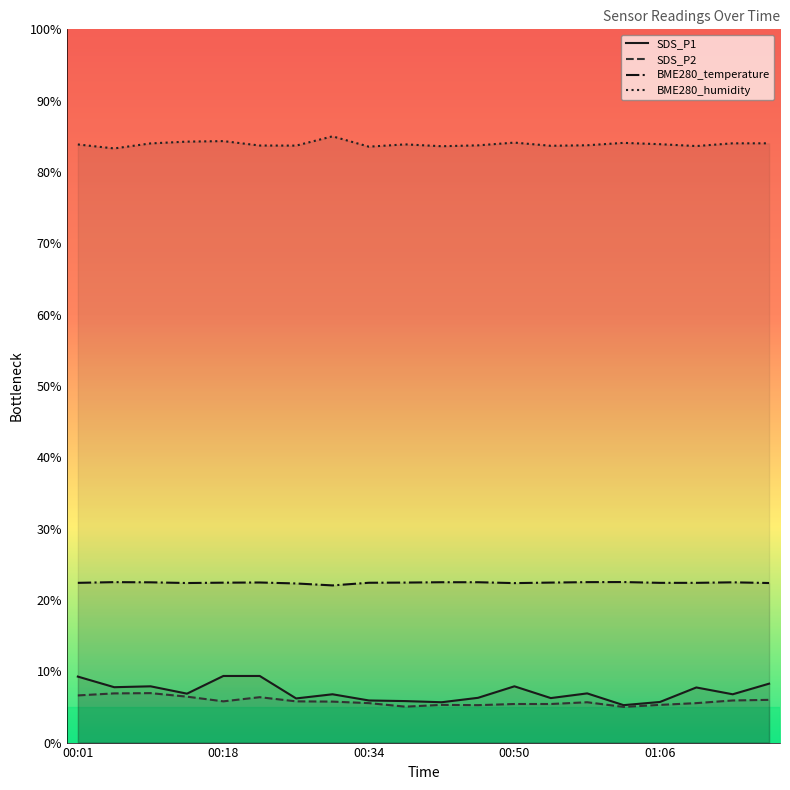

True or false: SDS_P1 has more than 2 points higher than both neighbors.

True